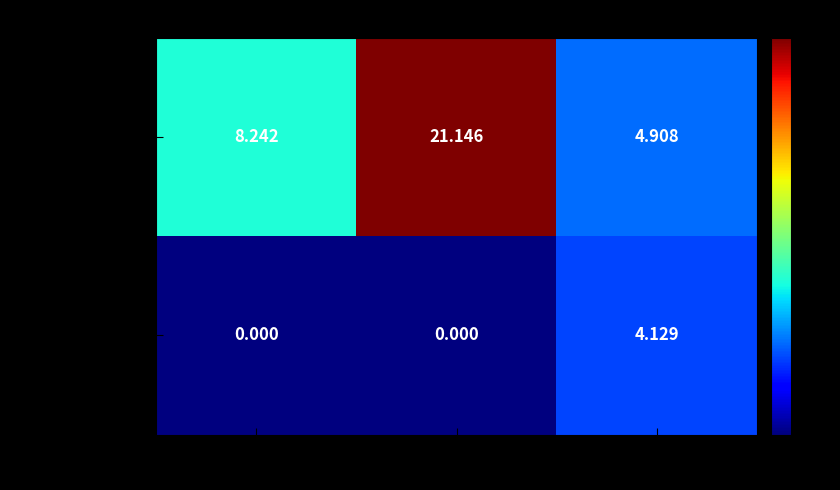

Which series has the widest spread of values?

NORMAL